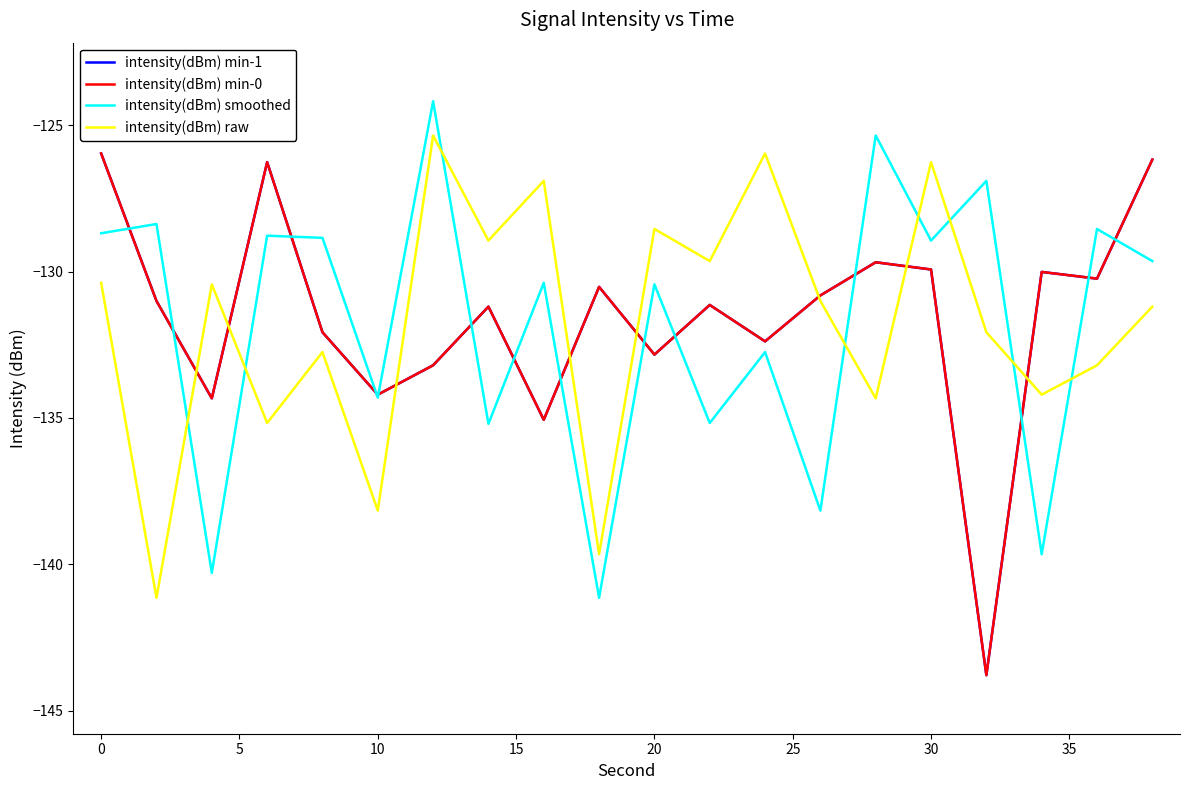

Is this an area chart (filled region under the line)?

No